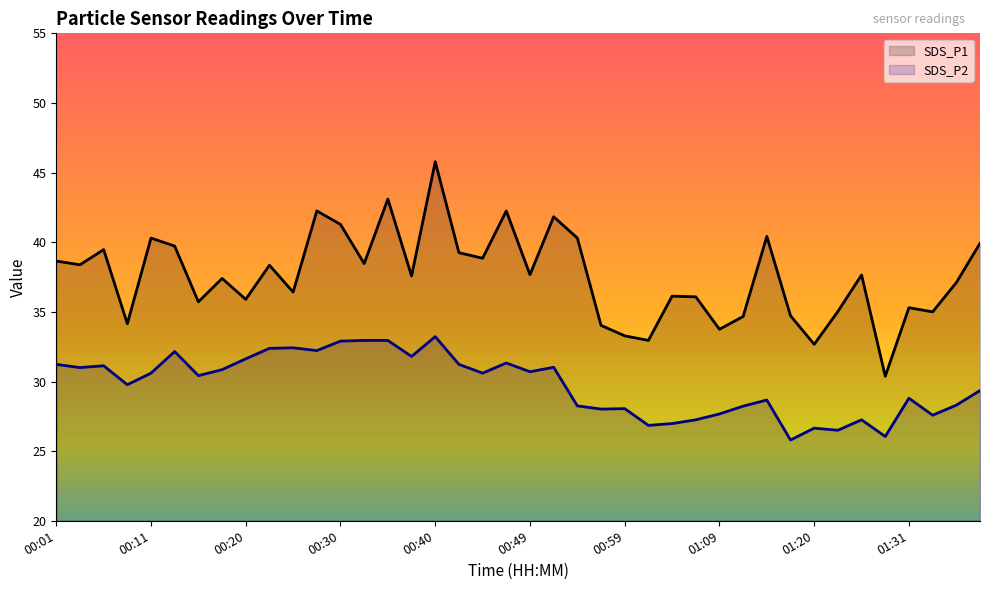

Reading right to left, extract all data points from this chart.

SDS_P1: 39.9	37.1	35.0	35.3	30.4	37.6	35.0	32.7	34.7	40.4	34.7	33.8	36.1	36.1	33.0	33.3	34.0	40.3	41.8	37.7	42.2	38.9	39.2	45.8	37.6	43.1	38.5	41.3	42.2	36.4	38.4	35.9	37.4	35.7	39.7	40.3	34.1	39.5	38.4	38.6
SDS_P2: 29.4	28.3	27.6	28.8	26.1	27.2	26.5	26.6	25.8	28.7	28.2	27.7	27.2	27.0	26.9	28.1	28.0	28.2	31.0	30.7	31.3	30.6	31.2	33.2	31.8	33.0	33.0	32.9	32.2	32.4	32.4	31.6	30.9	30.4	32.1	30.6	29.8	31.1	31.0	31.2